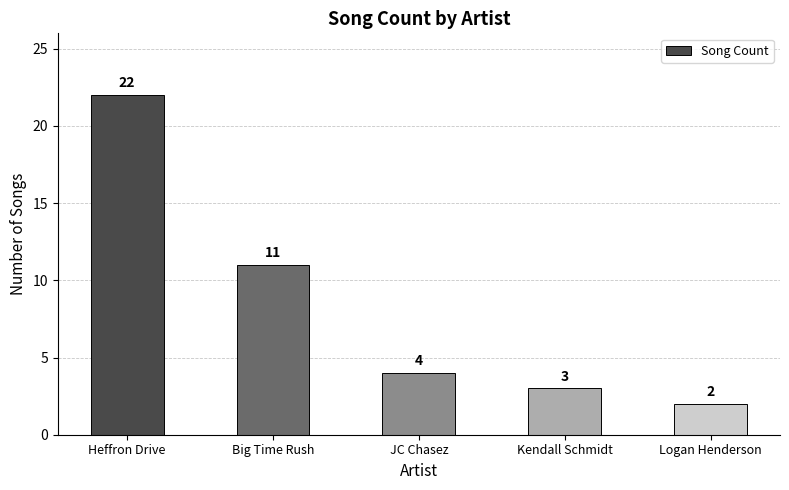

What is the label of the 2nd bar from the left?

Big Time Rush